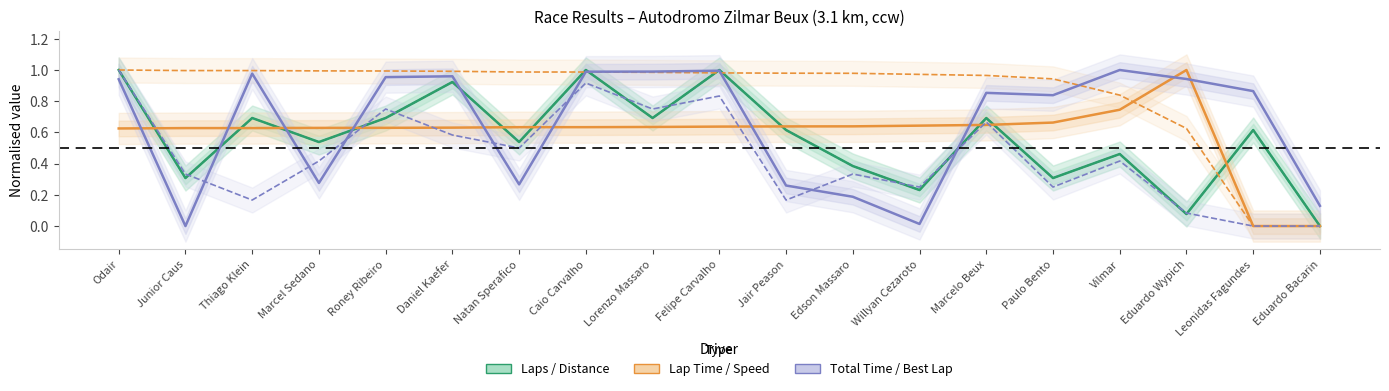

Rank the categories by Total Time (norm) value from highest to lowest.

Vilmar, Felipe Carvalho, Lorenzo Massaro, Caio Carvalho, Thiago Klein, Daniel Kaefer, Roney Ribeiro, Eduardo Wypich, Odair, Leonidas Fagundes, Marcelo Beux, Paulo Bento, Marcel Sedano, Natan Sperafico, Jair Peason, Edson Massaro, Eduardo Bacarin, Willyan Cezaroto, Junior Caus